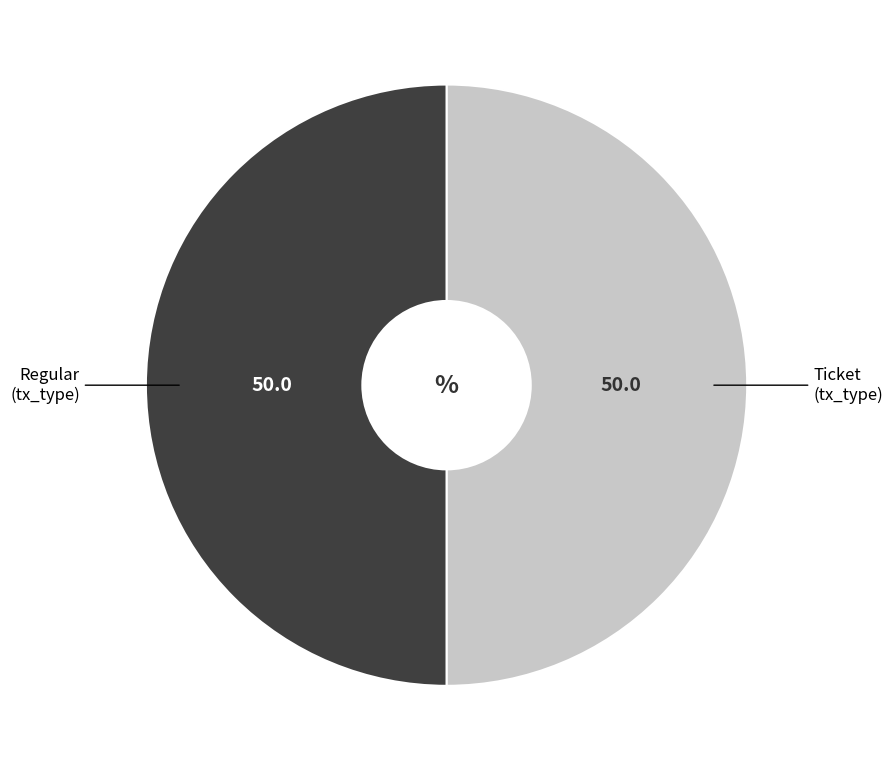

Which slice is the smallest?

Ticket (io_index=0)